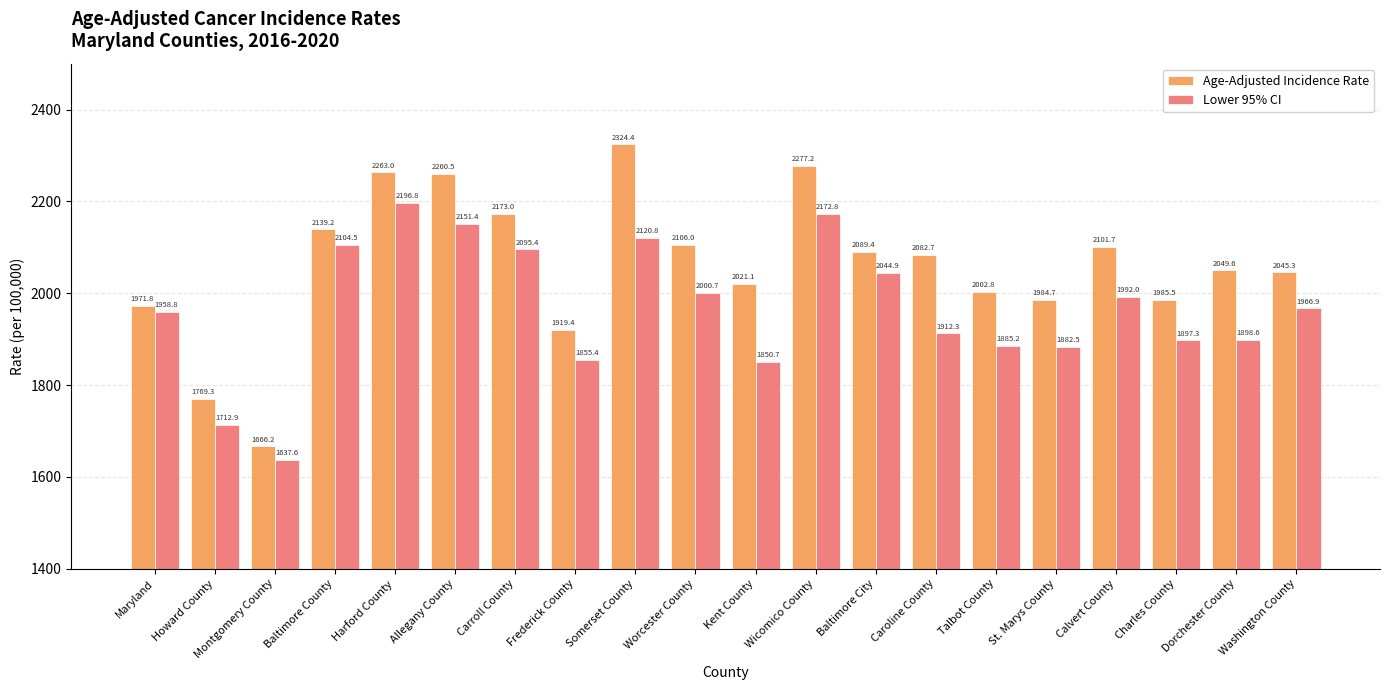

Reading left to right, extract all data points from this chart.

Age-Adjusted Incidence Rate: Maryland=1971.8	Howard County=1769.3	Montgomery County=1666.2	Baltimore County=2139.2	Harford County=2263.0	Allegany County=2260.5	Carroll County=2173.0	Frederick County=1919.4	Somerset County=2324.4	Worcester County=2106.0	Kent County=2021.1	Wicomico County=2277.2	Baltimore City=2089.4	Caroline County=2082.7	Talbot County=2002.8	St. Marys County=1984.7	Calvert County=2101.7	Charles County=1985.5	Dorchester County=2049.6	Washington County=2045.3
Lower 95% CI: Maryland=1958.8	Howard County=1712.9	Montgomery County=1637.6	Baltimore County=2104.5	Harford County=2196.8	Allegany County=2151.4	Carroll County=2095.4	Frederick County=1855.4	Somerset County=2120.8	Worcester County=2000.7	Kent County=1850.7	Wicomico County=2172.8	Baltimore City=2044.9	Caroline County=1912.3	Talbot County=1885.2	St. Marys County=1882.5	Calvert County=1992.0	Charles County=1897.3	Dorchester County=1898.6	Washington County=1966.9